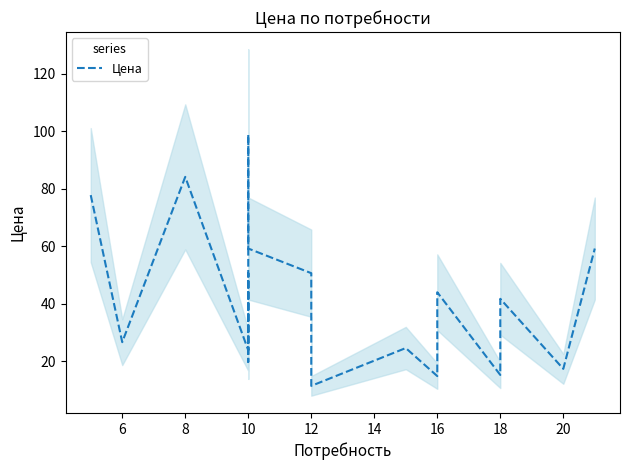

What is the difference between the second highest and second lowest values?

69.3